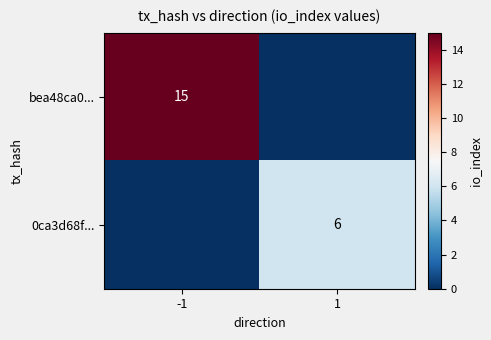

The bea48ca0... series shows 15 at -1. True or false?

True